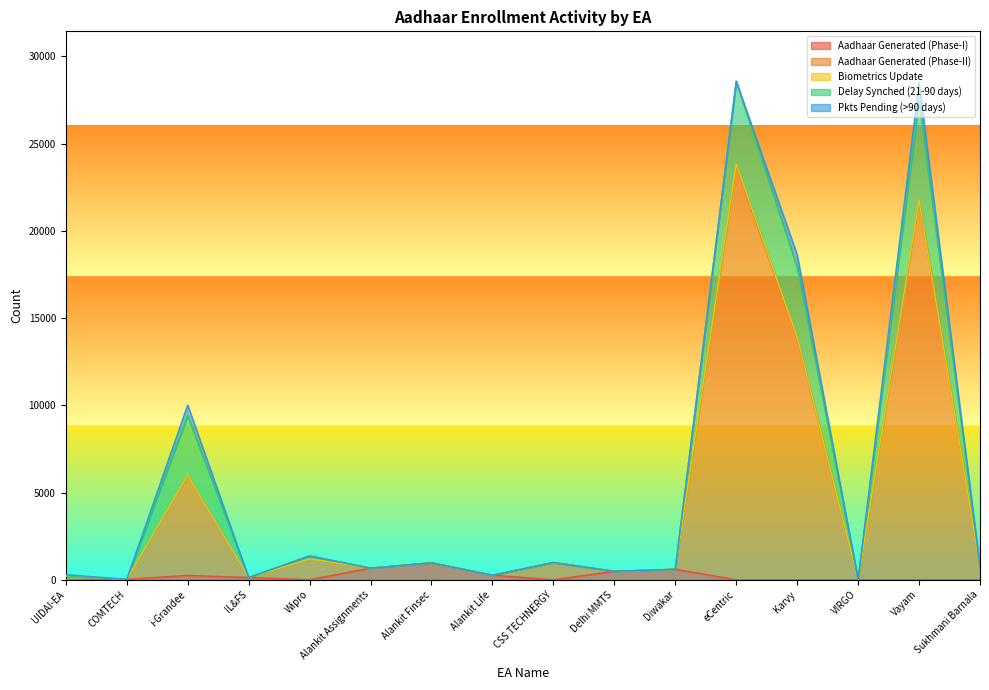

Which series has the largest range (max minus min)?

Aadhaar Generated (Phase-II)